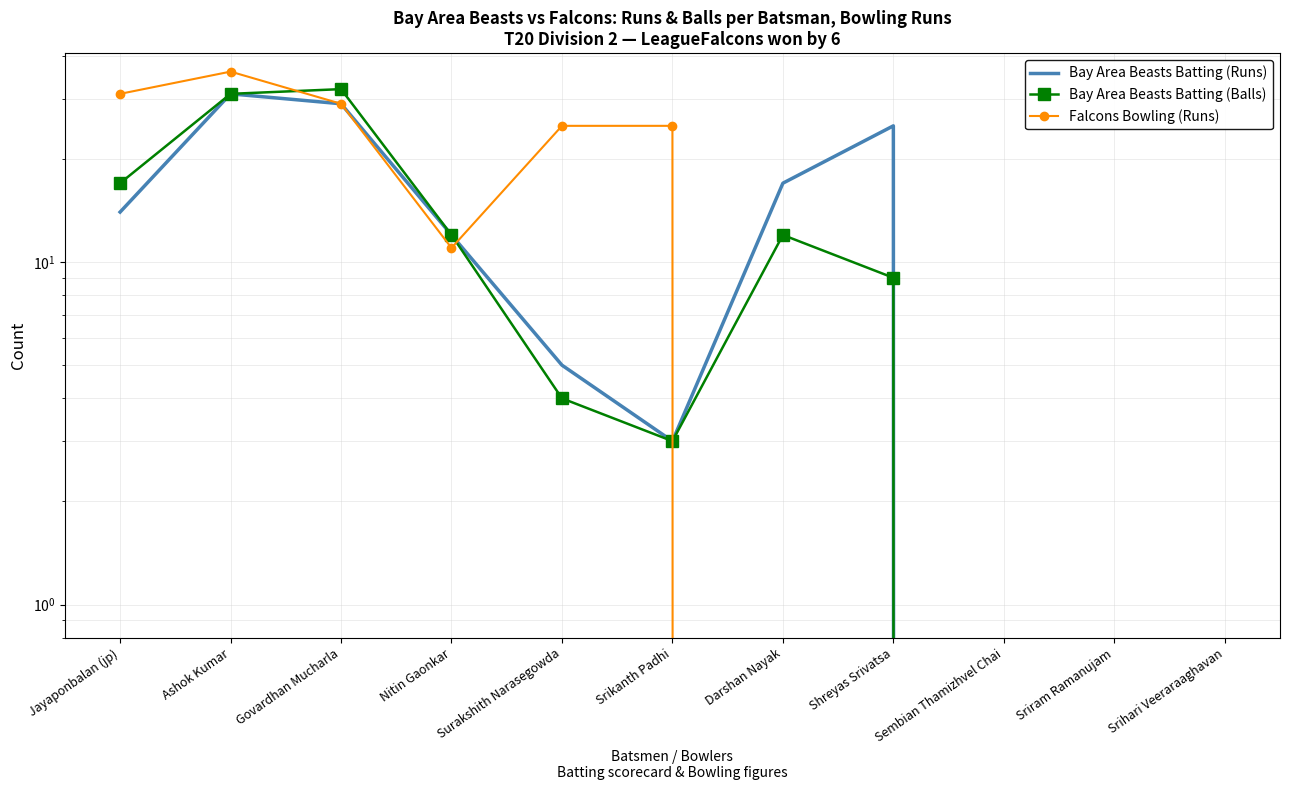

What are all the series names shown in the legend?

Bay Area Beasts Batting (Runs), Bay Area Beasts Batting (Balls), Falcons Bowling (Runs)